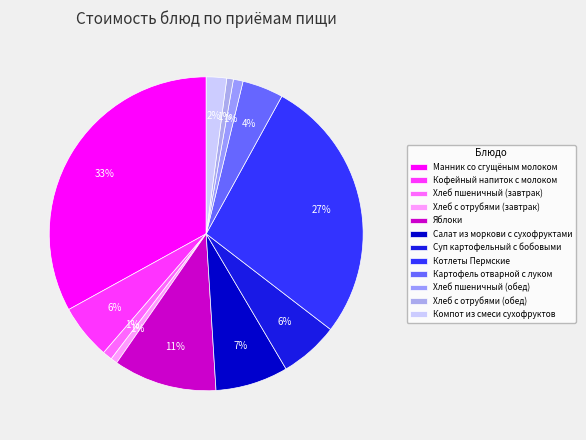

To the nearest percent, what percentage of the pie is Хлеб с отрубями (завтрак)?

1%